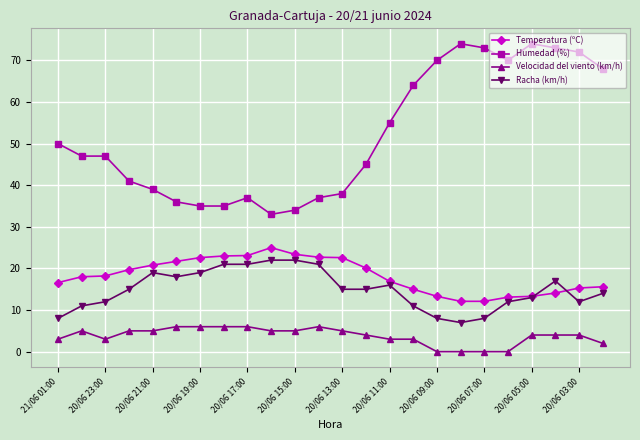

True or false: Velocidad del viento (km/h) has more than 1 interior local peaks.

True